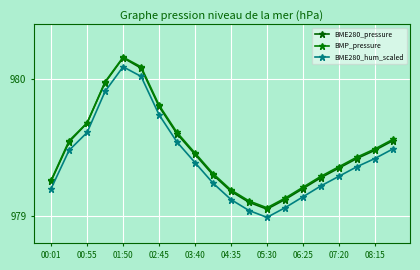

Where is the first local minimum for BMP_pressure?

05:30